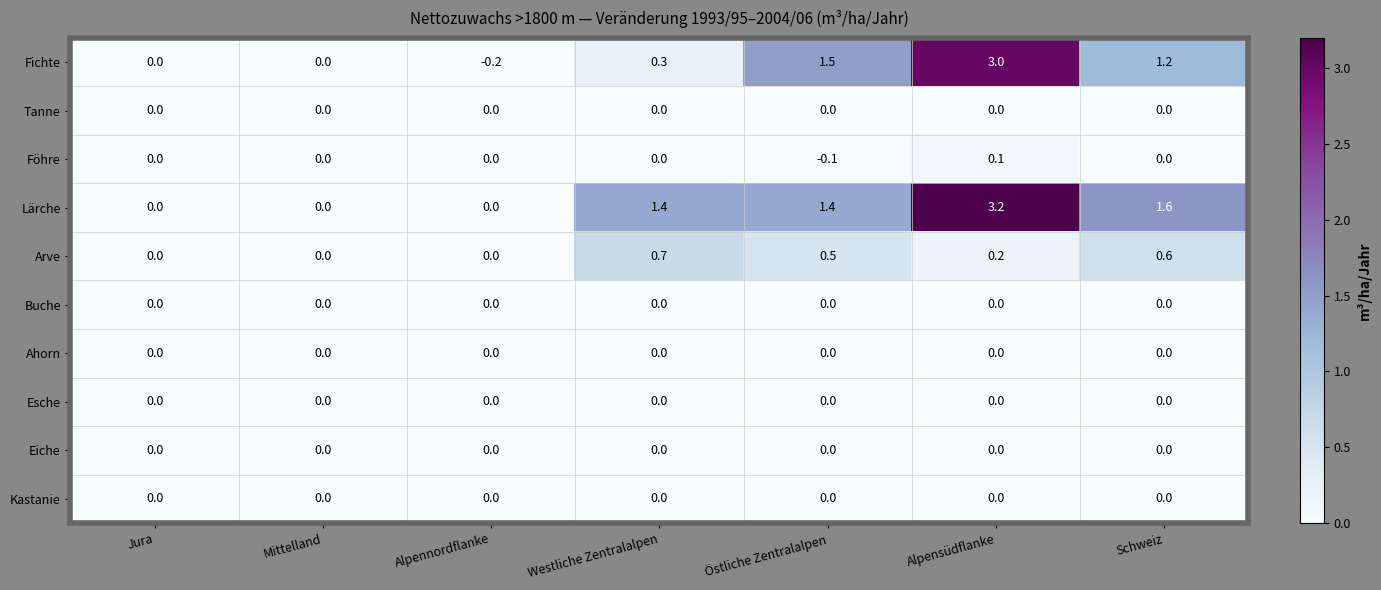

Between Alpennordflanke and Westliche Zentralalpen, which series saw the biggest shift?

Lärche